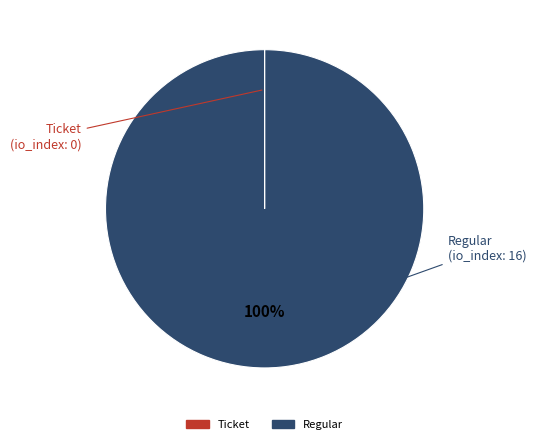

Does Regular account for over 50% of the chart?

Yes